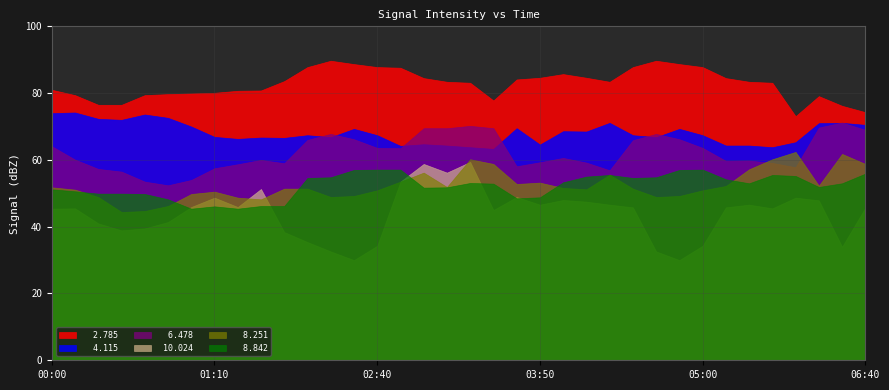

At which label does   2.785 reach its minimum?

06:10